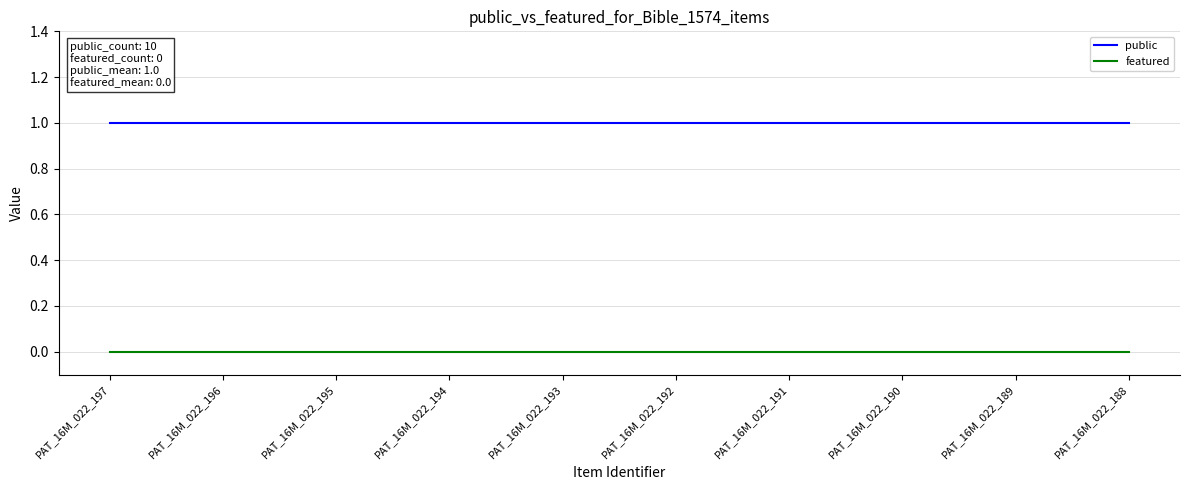

Is it true that public equals 1 at PAT_16M_022_190?

True